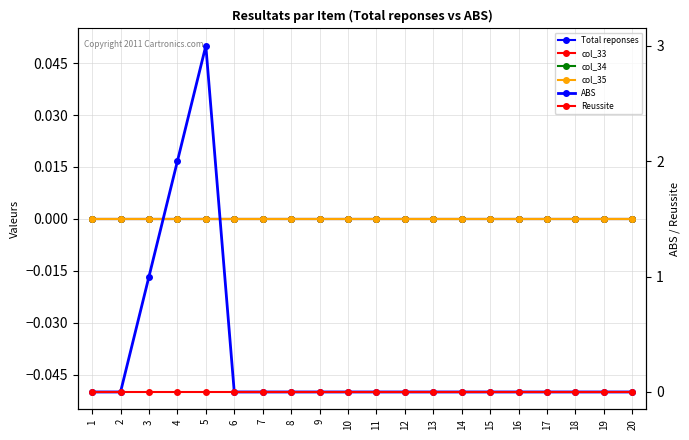

Rank the series at 3 from highest to lowest value.

ABS, Total reponses, col_33, col_34, col_35, Reussite